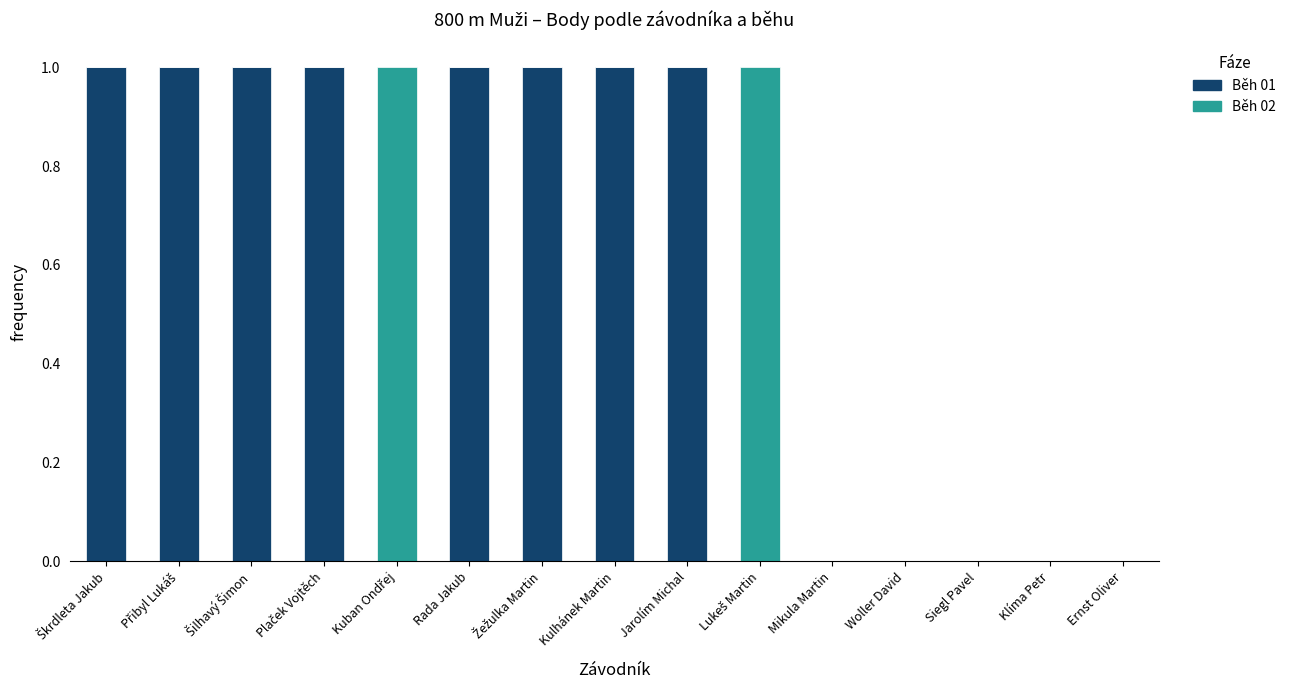

Are the bars horizontal?

No